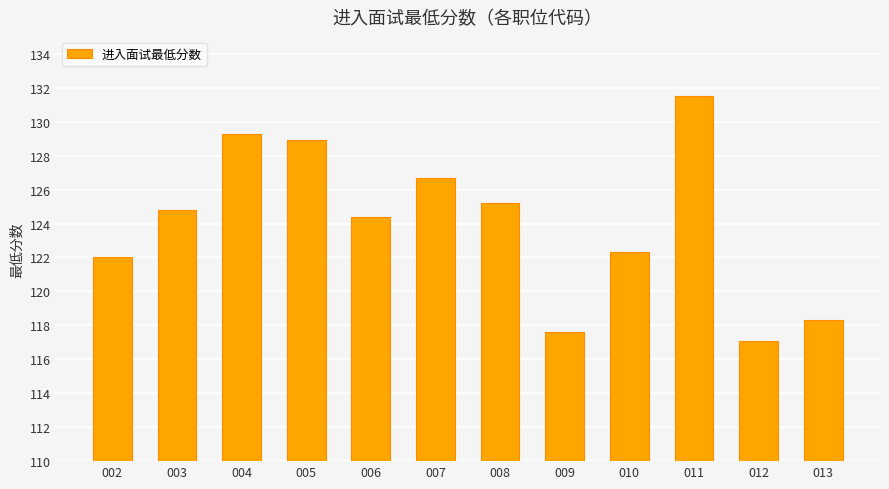

At which category does the chart reach its peak across all series?

011